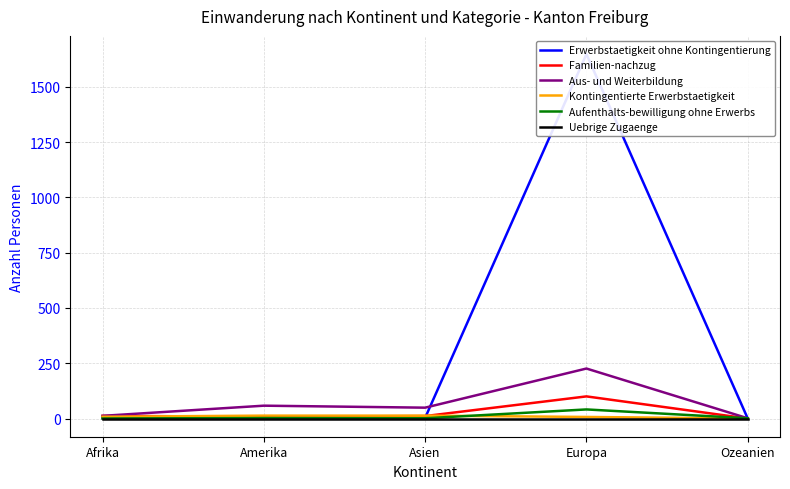

List the labels in order of Kontingentierte Erwerbstaetigkeit value, smallest first.

Ozeanien, Europa, Afrika, Amerika, Asien